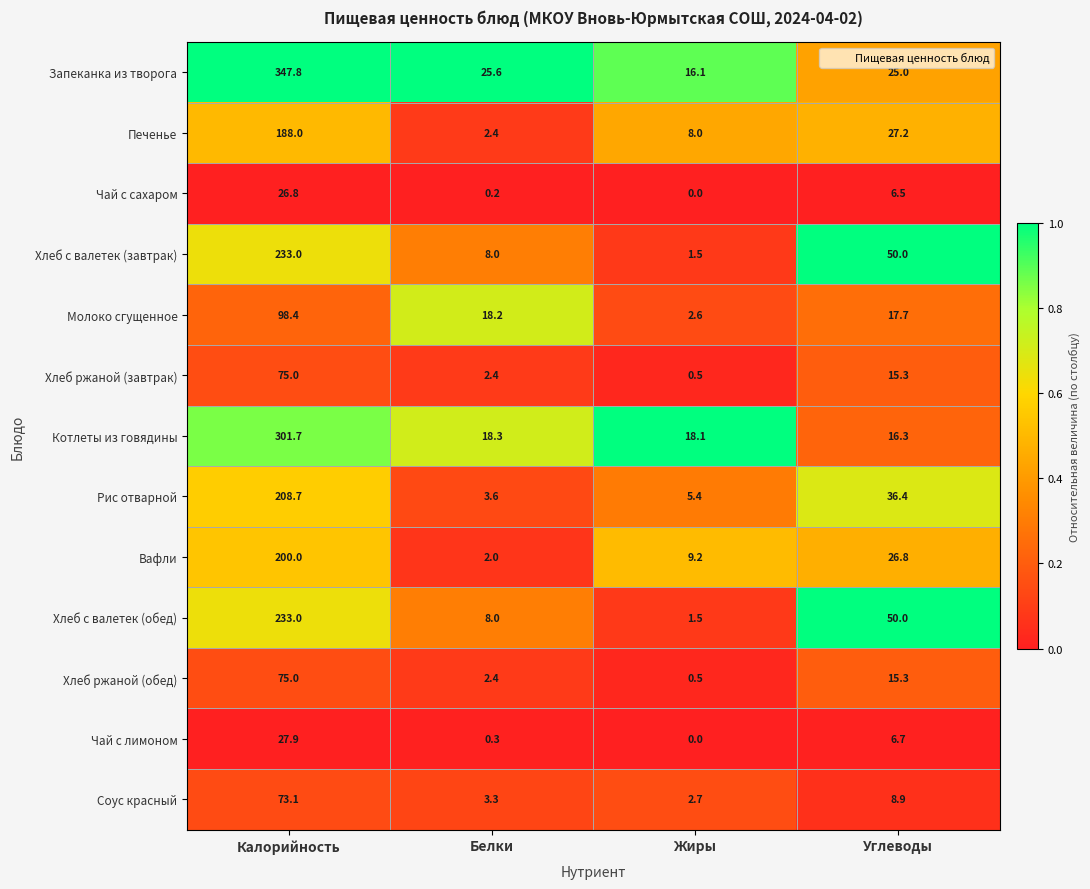

What is the difference between the maximum and second lowest values in the Чай с сахаром series?

26.6